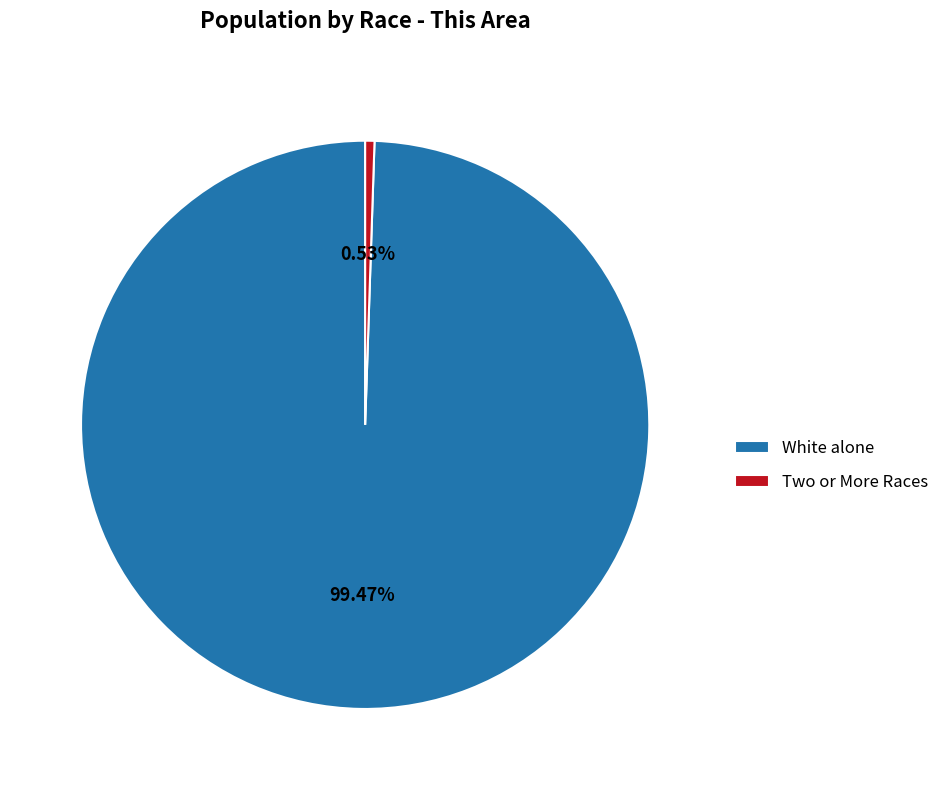

Is the sum of White alone and Two or More Races greater than half?

Yes